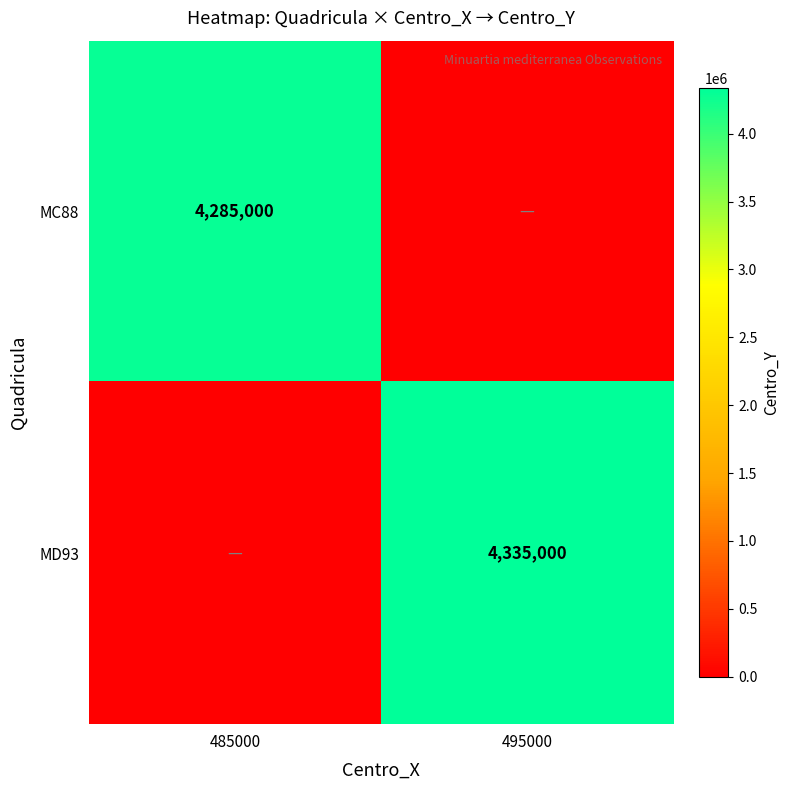

The value of MC88 at 485000 is 4285000. True or false?

True